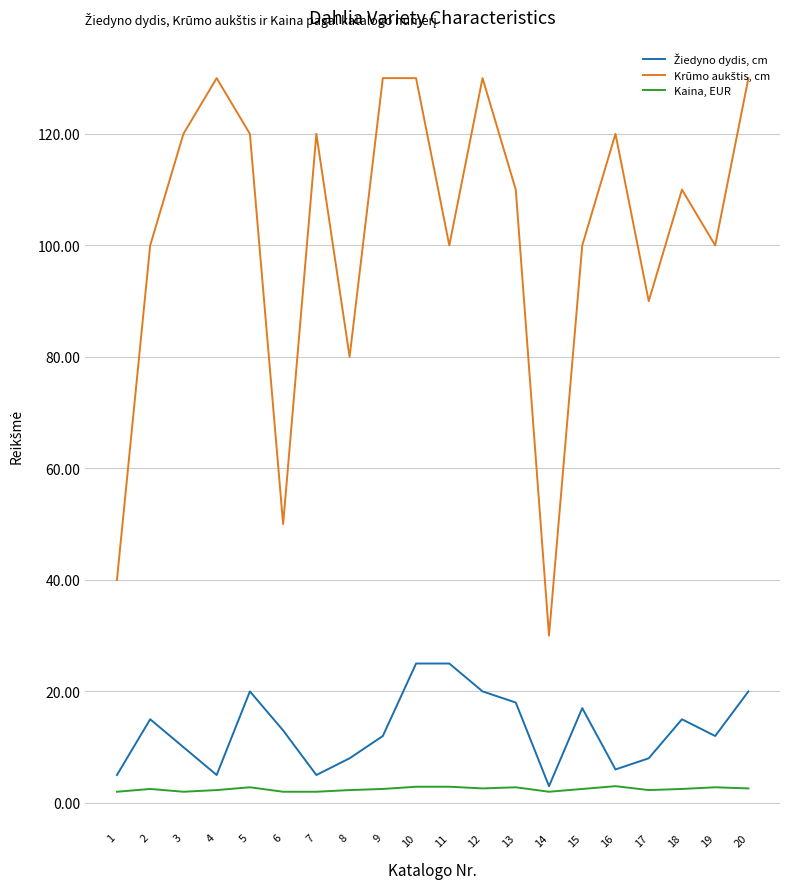

Read the Kaina, EUR value at 11.

2.9